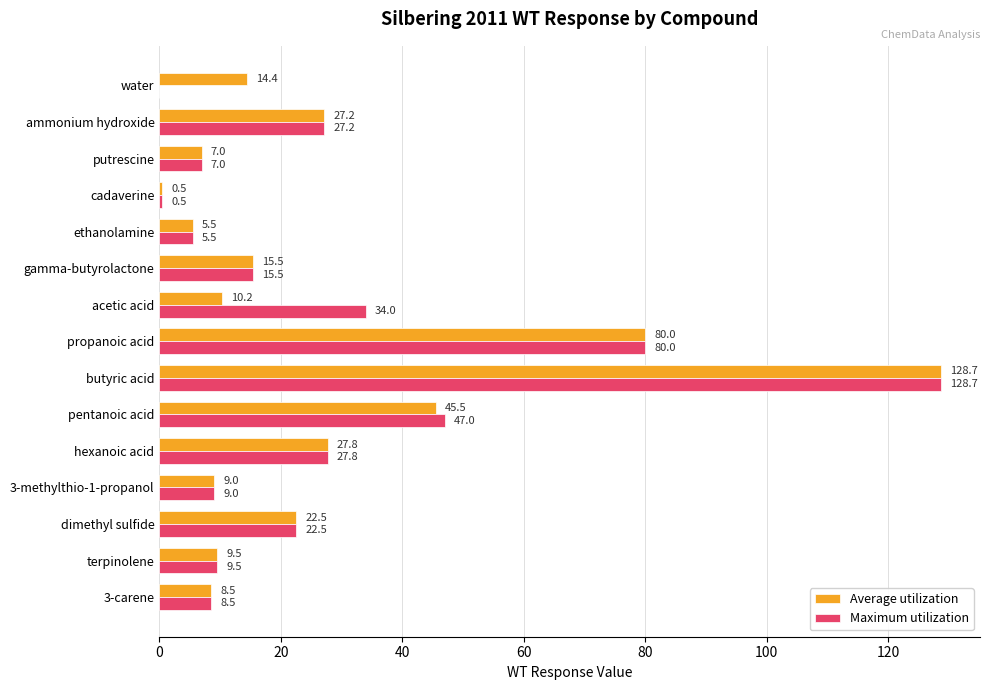

How many distinct data groups are displayed?

2